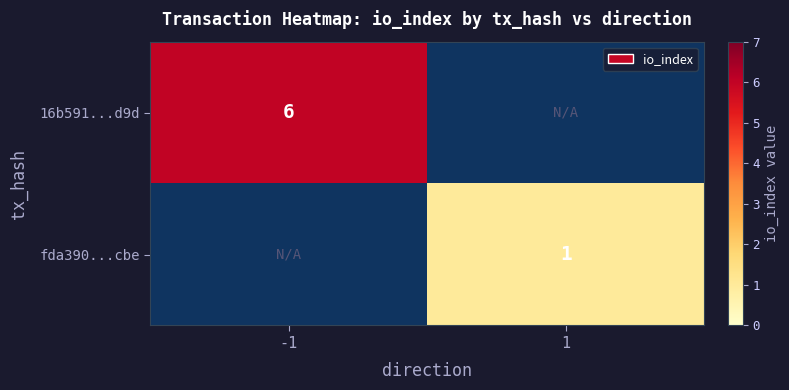

Which has a higher value, 1 or -1?

-1